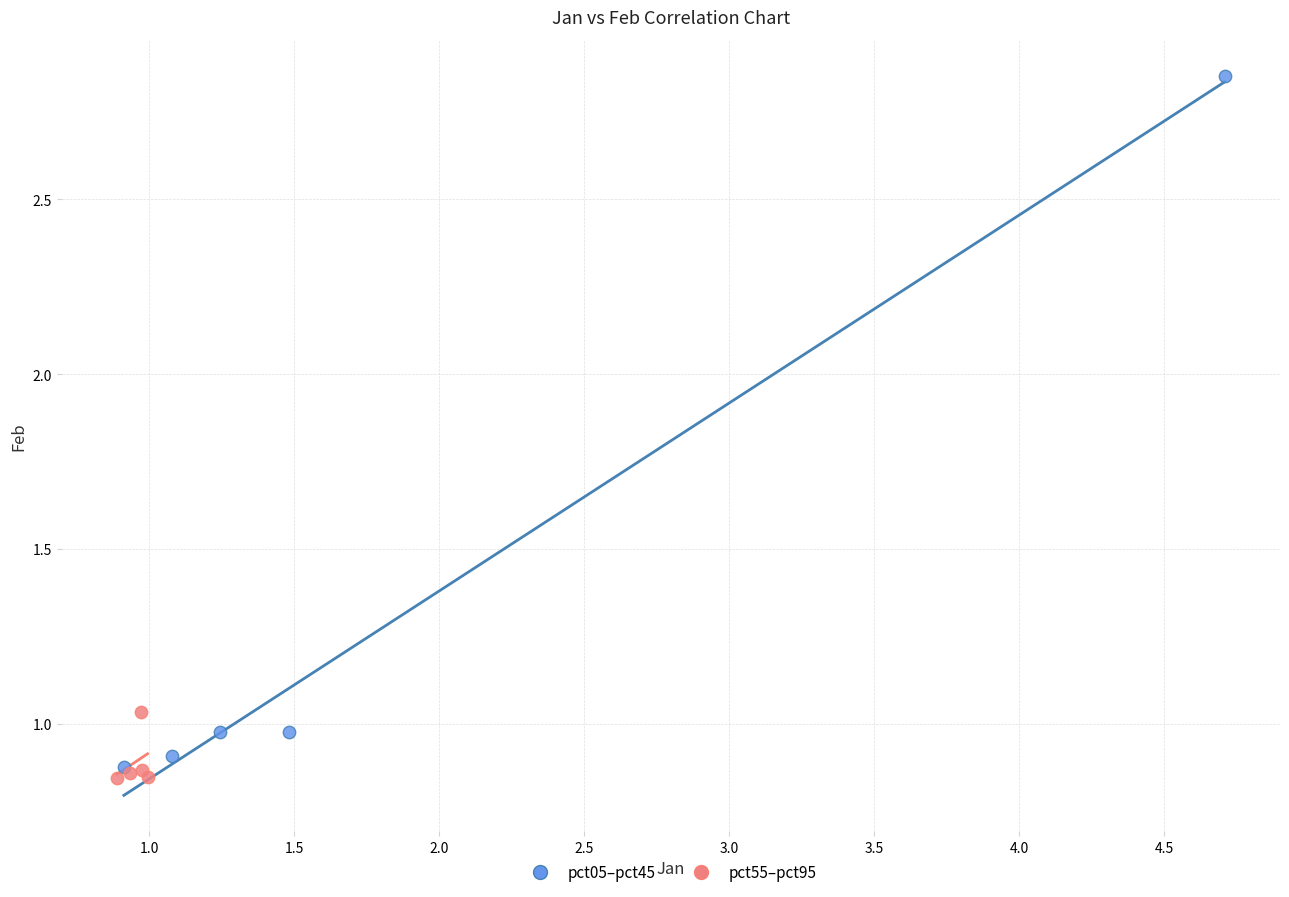

Which series reaches the maximum Y coordinate?

pct05–pct45